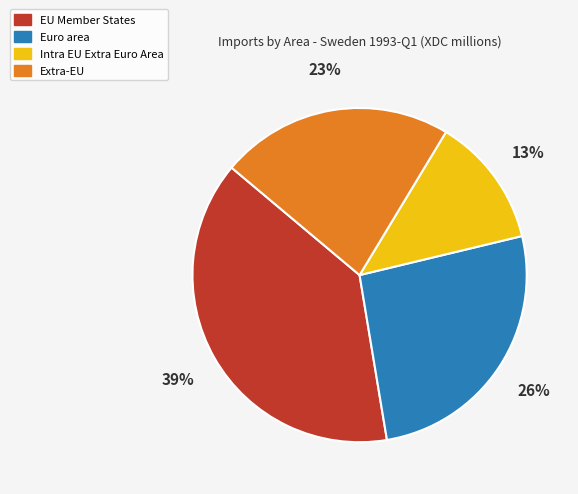

Approximately how many times larger is the value at EU Member States compared to Euro area?

1.5